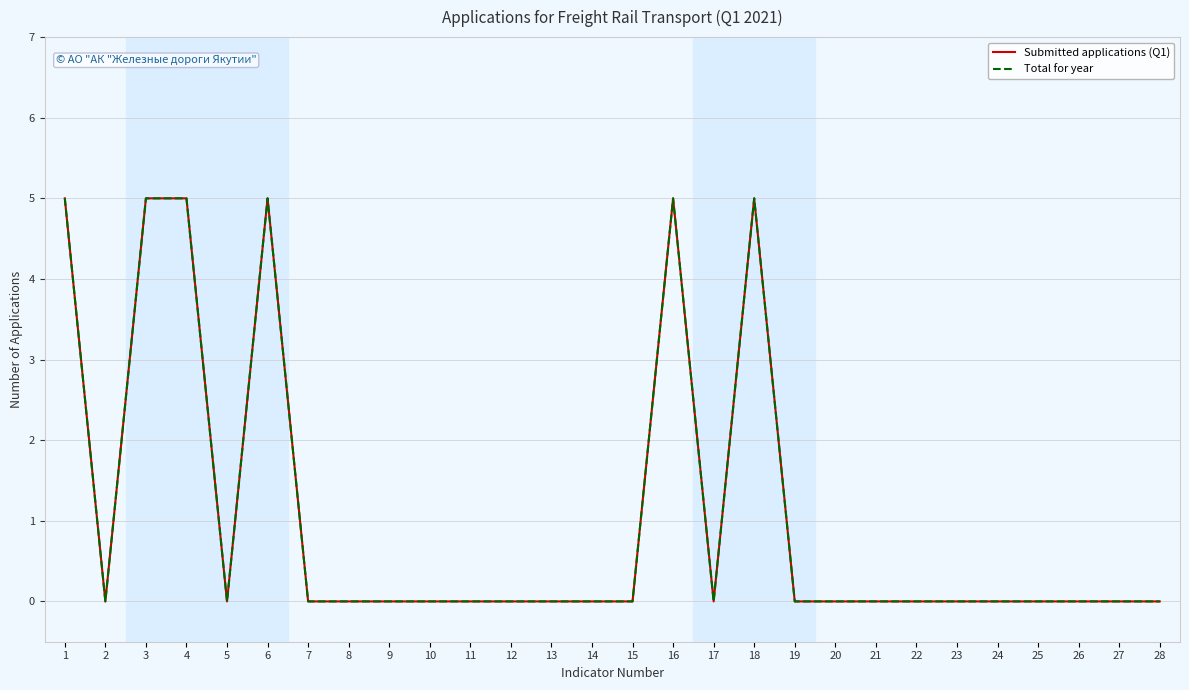

List the series in order of their peak value, lowest first.

Submitted applications (Q1), Total for year